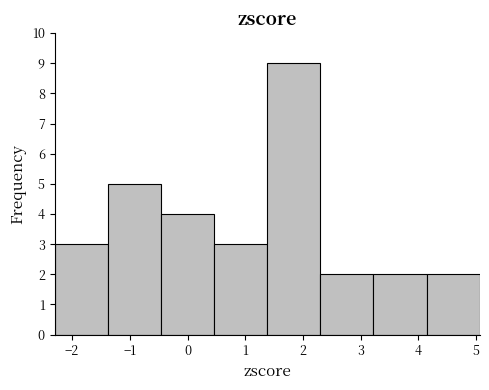

Reading left to right, transcribe this chart: for each bar, give the range it covers on the x-axis and its height. Neither the bar edges nor the heights are printed on the chart, so give them approximately, as read against the axes.

-2.3 to -1.4: 3
-1.4 to -0.5: 5
-0.5 to 0.5: 4
0.5 to 1.4: 3
1.4 to 2.3: 9
2.3 to 3.2: 2
3.2 to 4.1: 2
4.1 to 5.1: 2